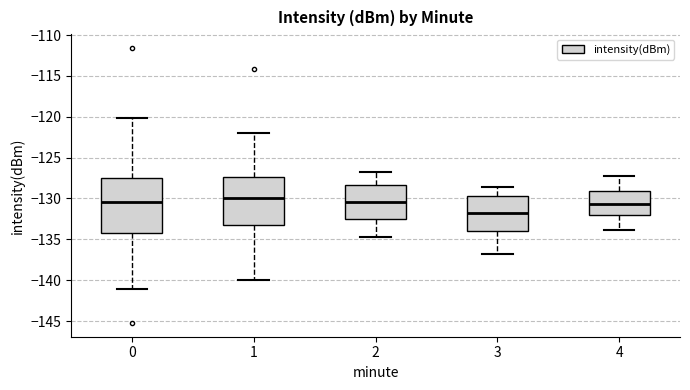

Reading left to right, read every box against the y-axis: the position of its median line, the range the box covers, and the ends of its whiskers. The values are not printed on the chart, so give them approximately, as read against the axis.

0: median -130.5, box -134.5 to -127.5, whiskers -141.0 to -120.0
1: median -130.0, box -133.0 to -127.5, whiskers -140.0 to -122.0
2: median -130.5, box -132.5 to -128.5, whiskers -134.5 to -127.0
3: median -131.5, box -134.0 to -129.5, whiskers -137.0 to -128.5
4: median -130.5, box -132.0 to -129.0, whiskers -134.0 to -127.0